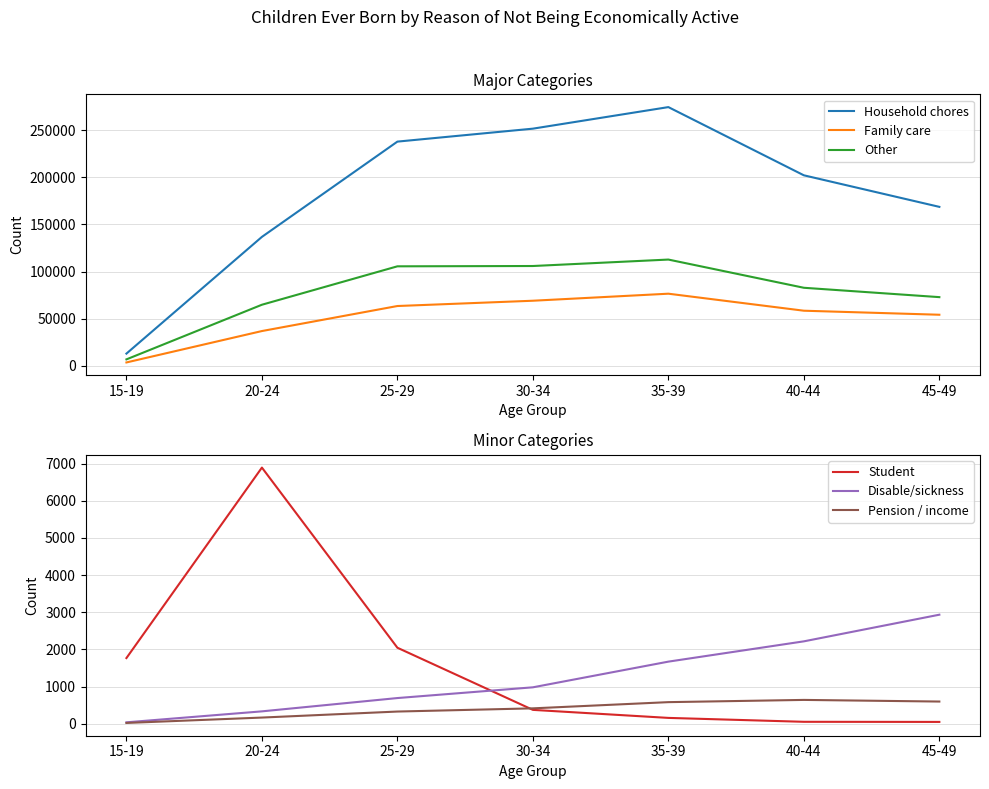

Reading left to right, list all the values displayed in this chart.

Household chores: 12937	136842	237984	251735	274621	202209	168709
Family care: 3535	36876	63450	69060	76528	58464	54183
Other: 6802	64808	105592	105920	112768	82817	72874
Student: 1768	6893	2046	374	158	53	50
Disable/sickness: 39	334	692	981	1672	2218	2935
Pension / income: 22	167	329	415	582	642	598